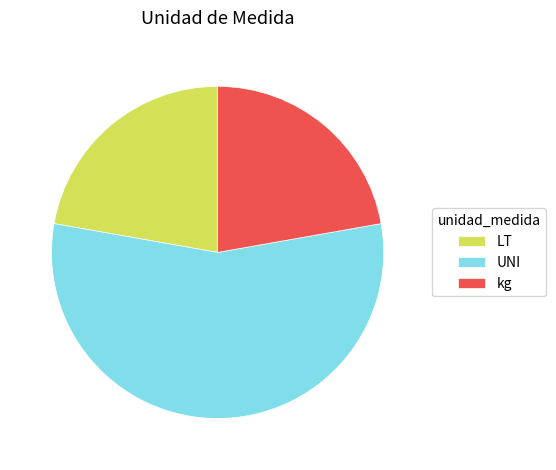

Is it true that LT is 14% of the pie?

False